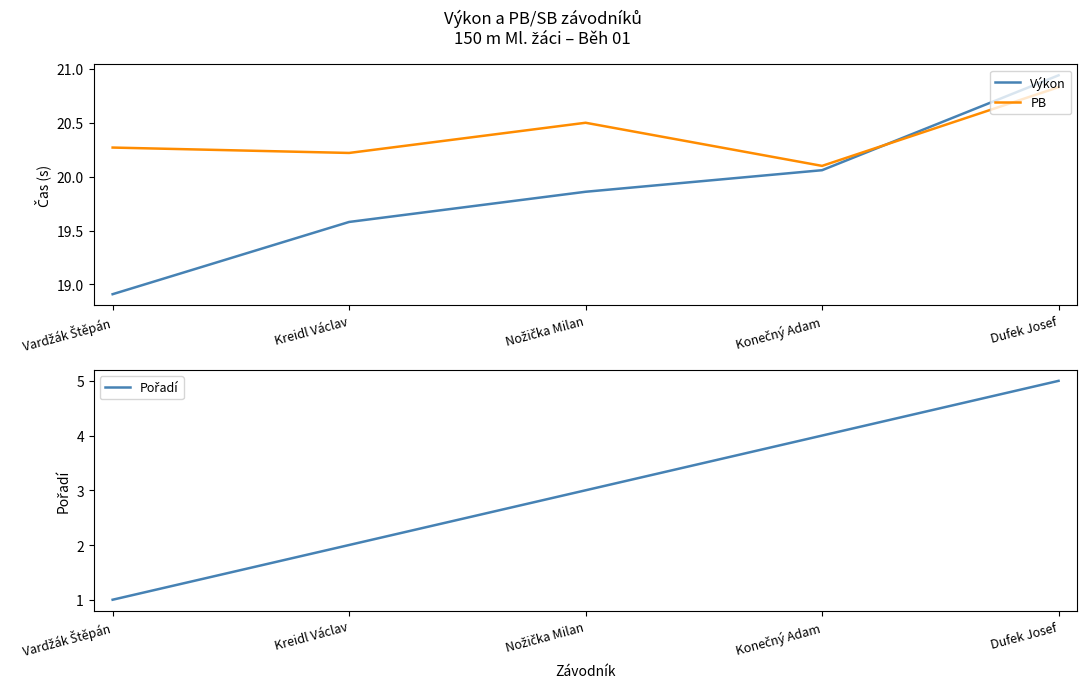

Reading left to right, what are all the values shown in this chart?

Výkon: Vardžák Štěpán=18.9	Kreidl Václav=19.6	Nožička Milan=19.9	Konečný Adam=20.1	Dufek Josef=20.9
PB: Vardžák Štěpán=20.3	Kreidl Václav=20.2	Nožička Milan=20.5	Konečný Adam=20.1	Dufek Josef=20.8
Pořadí: Vardžák Štěpán=1.0	Kreidl Václav=2.0	Nožička Milan=3.0	Konečný Adam=4.0	Dufek Josef=5.0